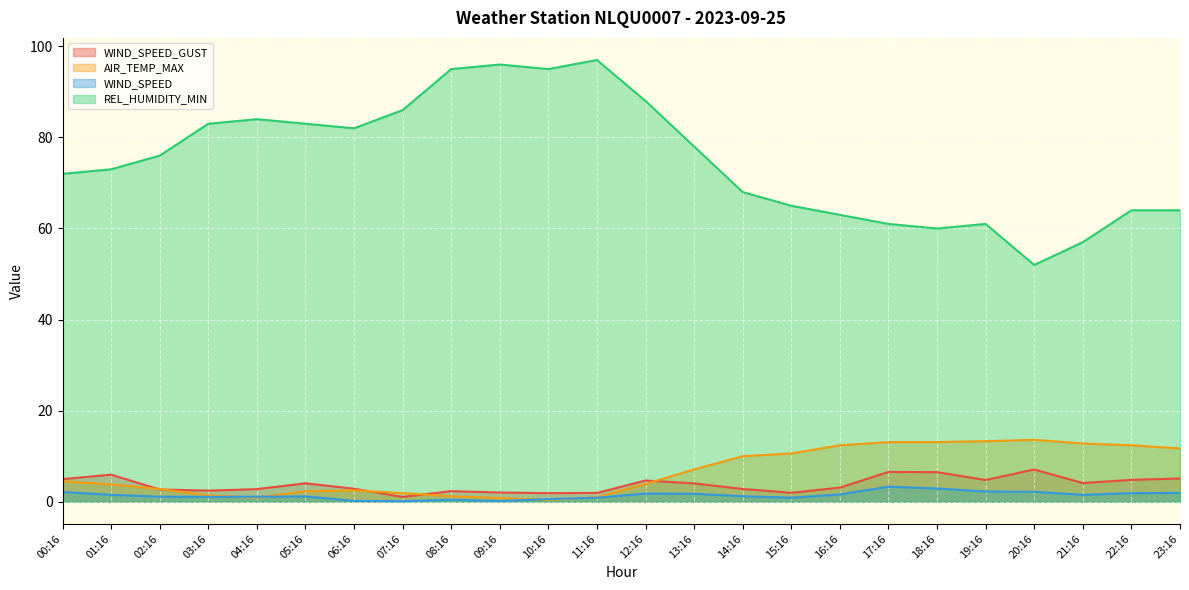

What is the label of the 2nd point from the left?

01:16